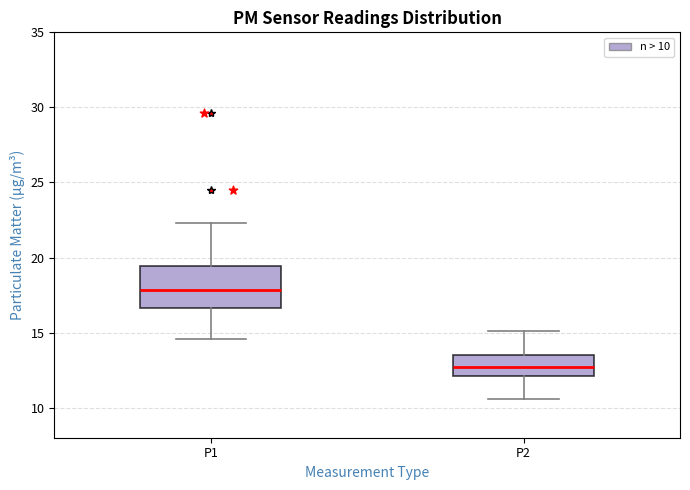

Where is the lower edge of the box for P1 on the y-axis? The values are not printed on the chart, so give them approximately, as read against the axis.

16.5